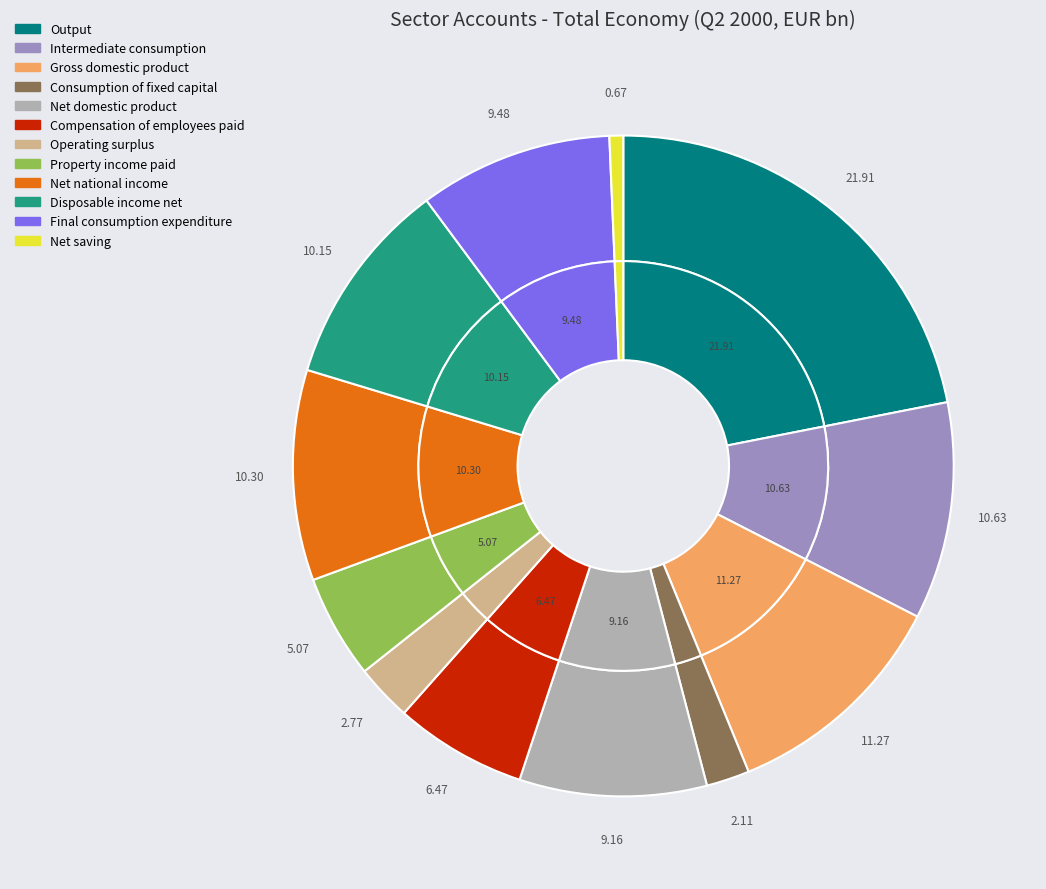

Between Compensation of employees paid and Consumption of fixed capital, which is larger?

Compensation of employees paid